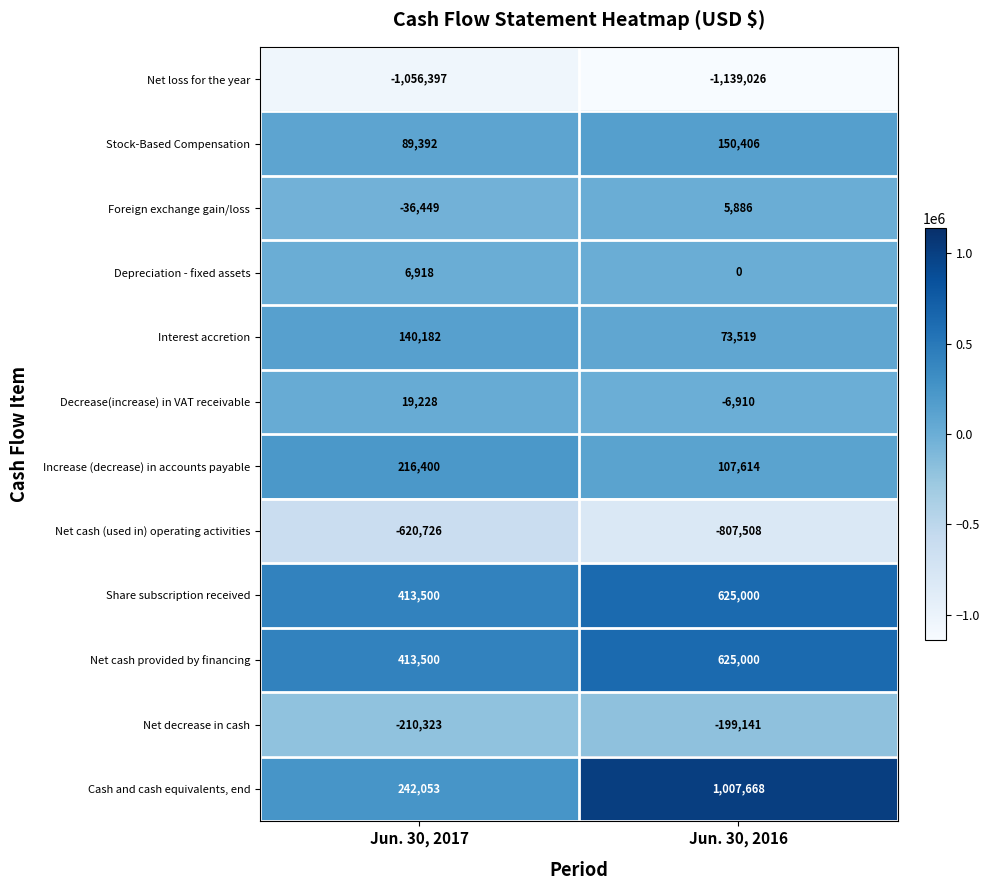

List the labels in order of Share subscription received value, largest first.

Jun. 30, 2016, Jun. 30, 2017